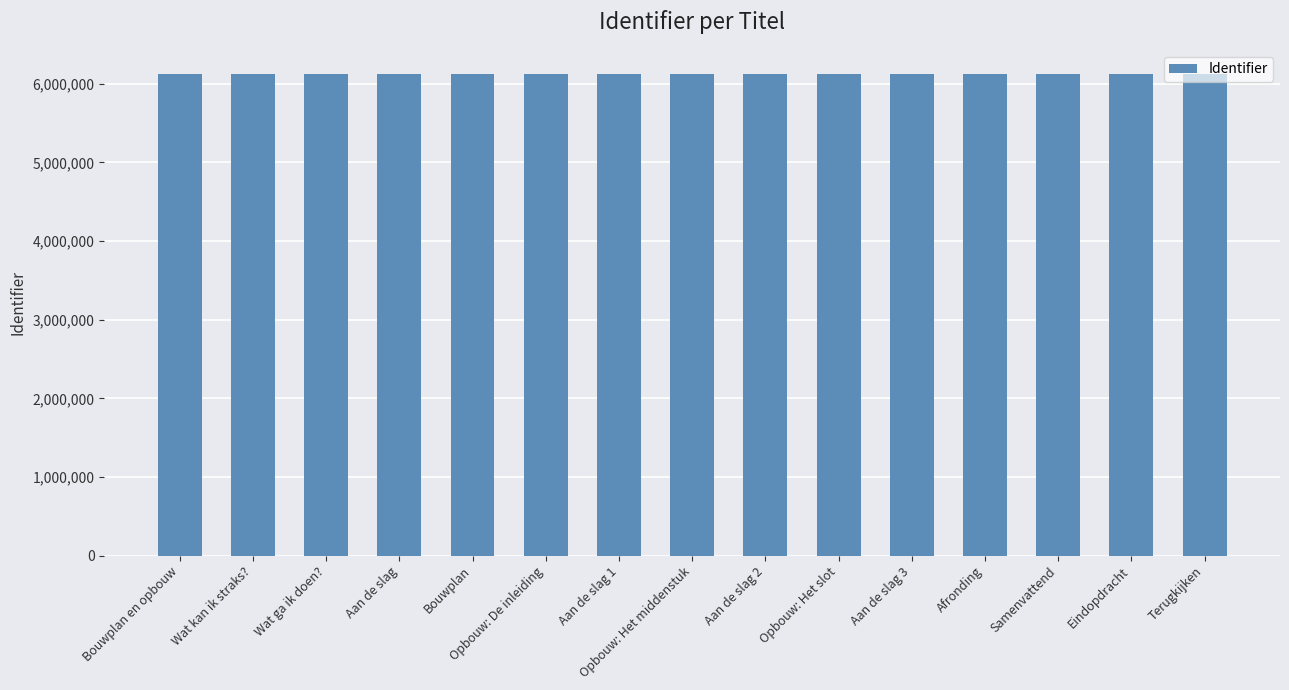

What is the greatest value displayed?

6126541